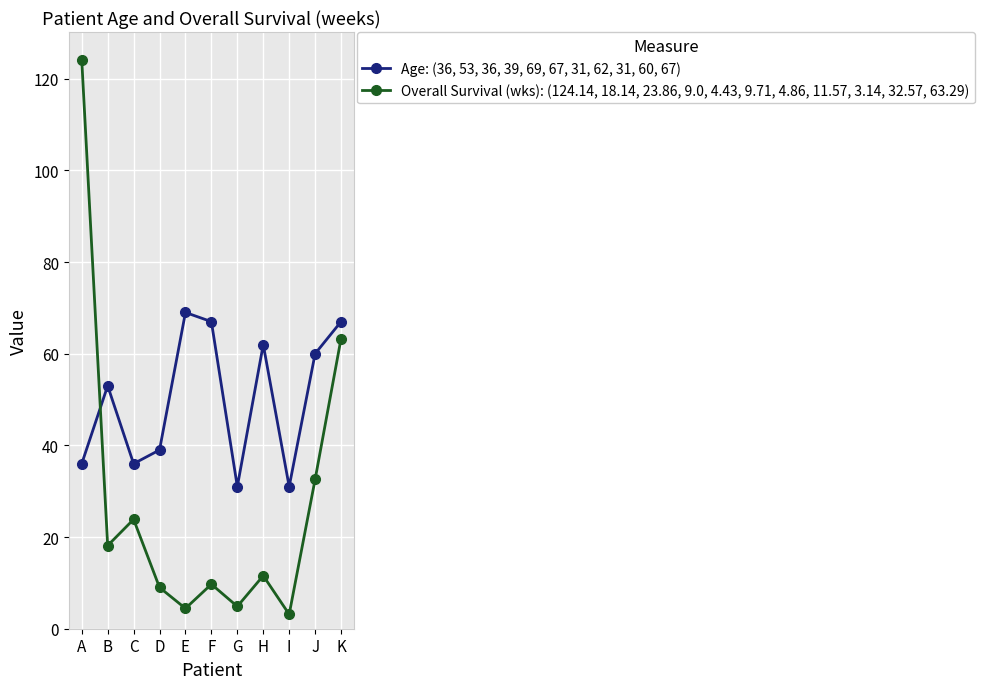

True or false: Age: (36, 53, 36, 39, 69, 67, 31, 62, 31, 60, 67) has a value of 101.1 at F.

False